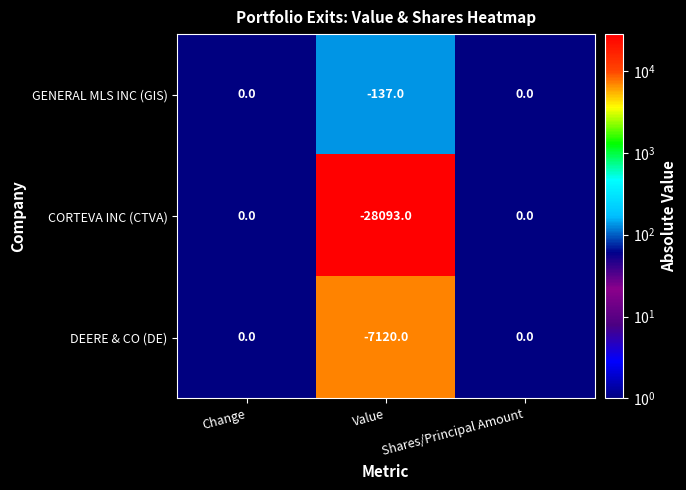

Which series has the widest spread of values?

CORTEVA INC (CTVA)